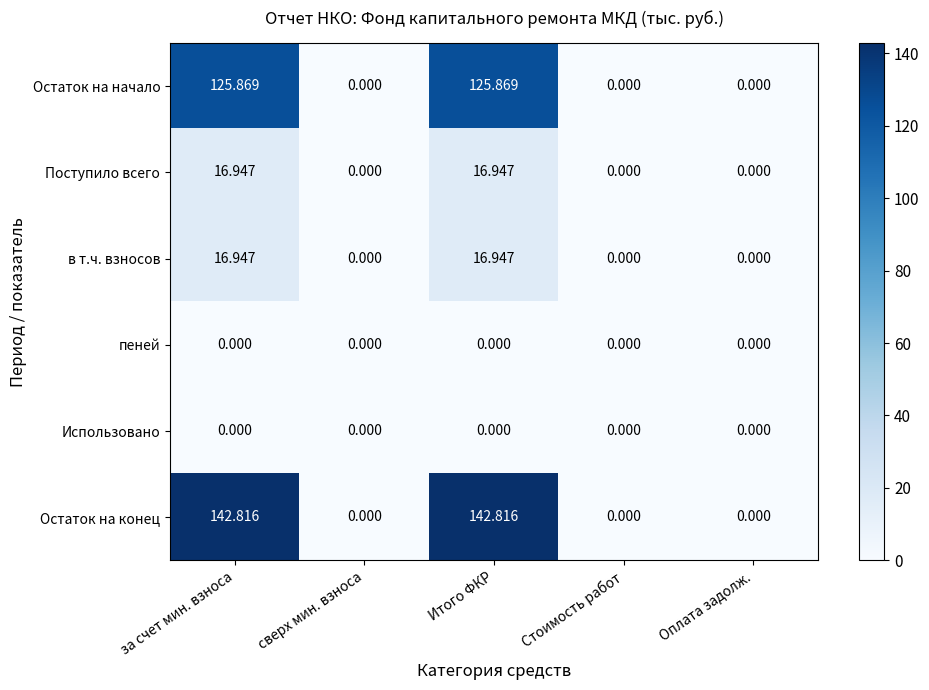

Which series changed the most between сверх мин. взноса and Итого ФКР?

Остаток на конец